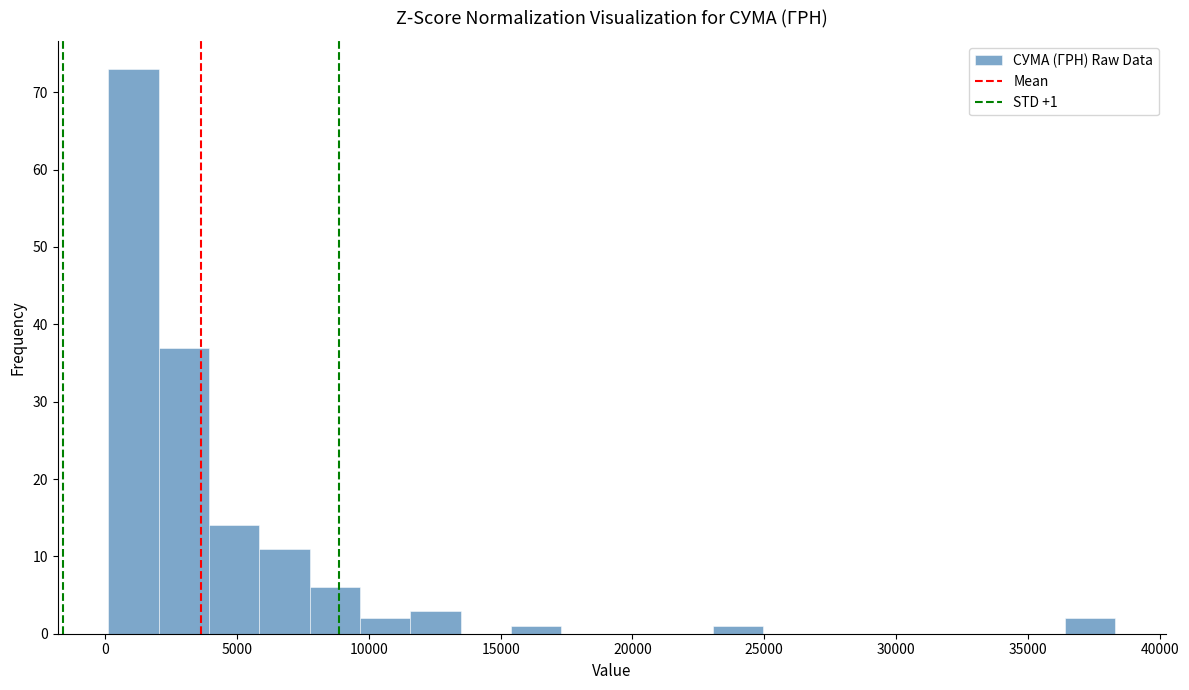

Read against the x-axis, roughly where is the centre of the tallest bar?

1000